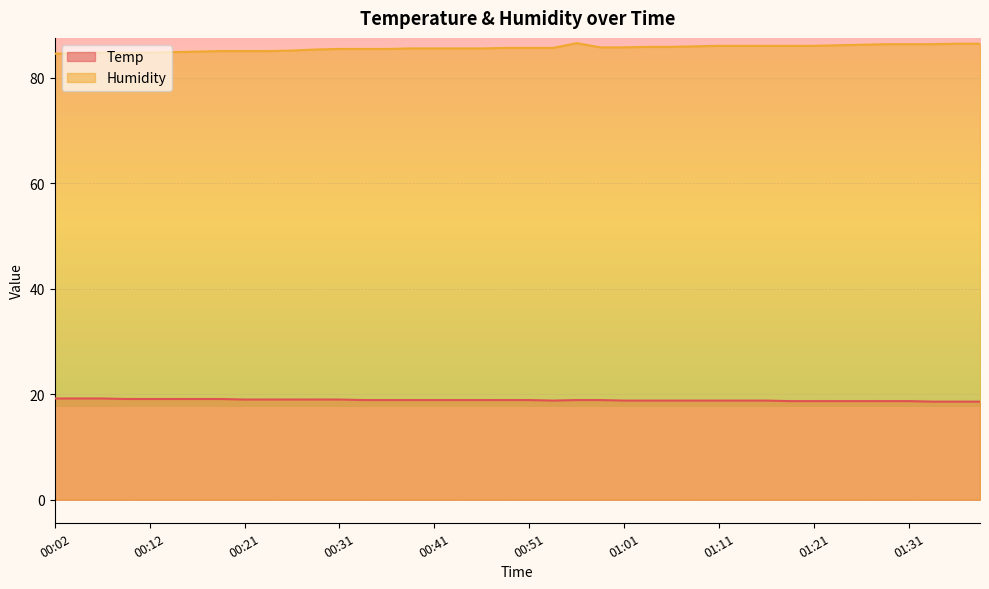

Which series changed the most between 00:19 and 01:26?

Humidity